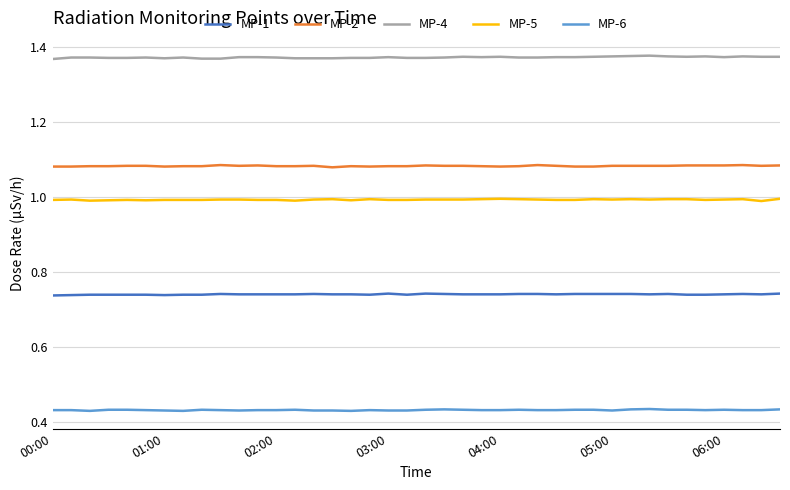

At how many categories does at least one series exceed 0?

40